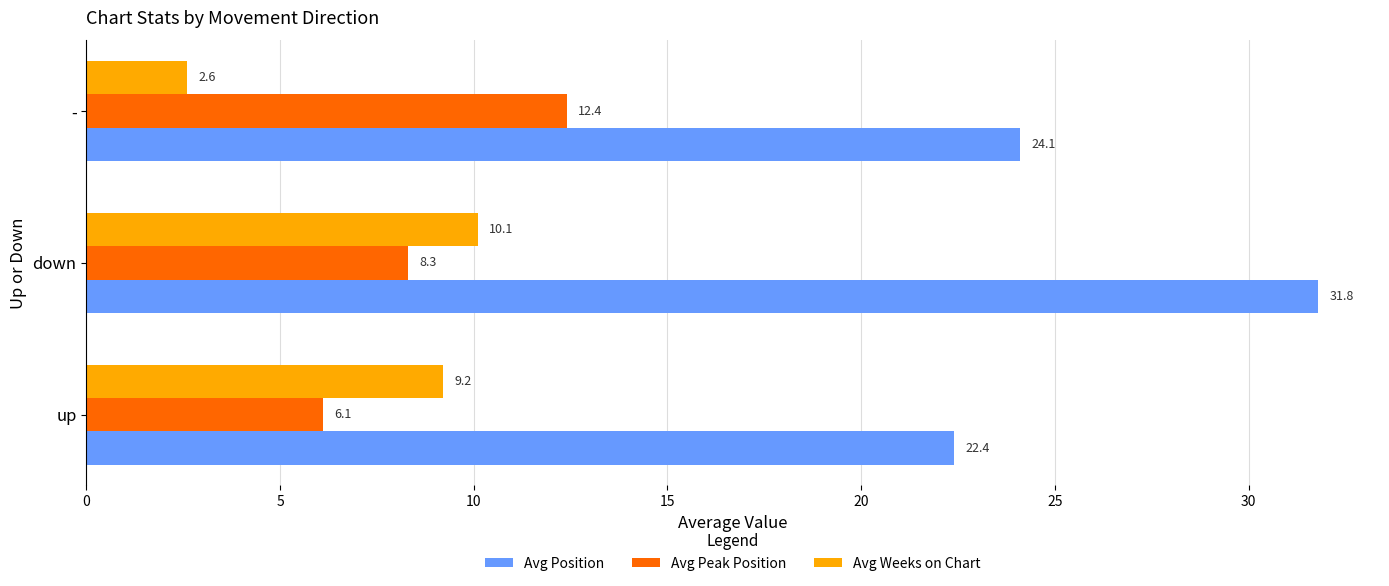

The value of Avg Peak Position at down is 12.2. True or false?

False